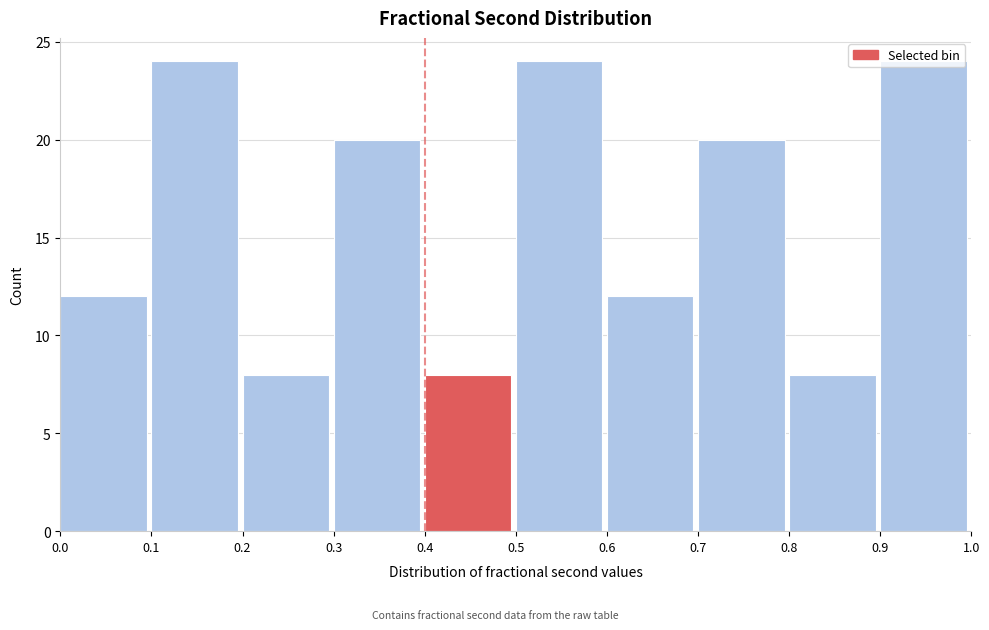

Reading left to right, transcribe this chart: for each bar, give the range it covers on the x-axis and its height. The values are not printed on the chart, so give them approximately, as read against the axis.

0.0 to 0.1: 12
0.1 to 0.2: 24
0.2 to 0.3: 8
0.3 to 0.4: 20
0.4 to 0.5: 8
0.5 to 0.6: 24
0.6 to 0.7: 12
0.7 to 0.8: 20
0.8 to 0.9: 8
0.9 to 1.0: 24